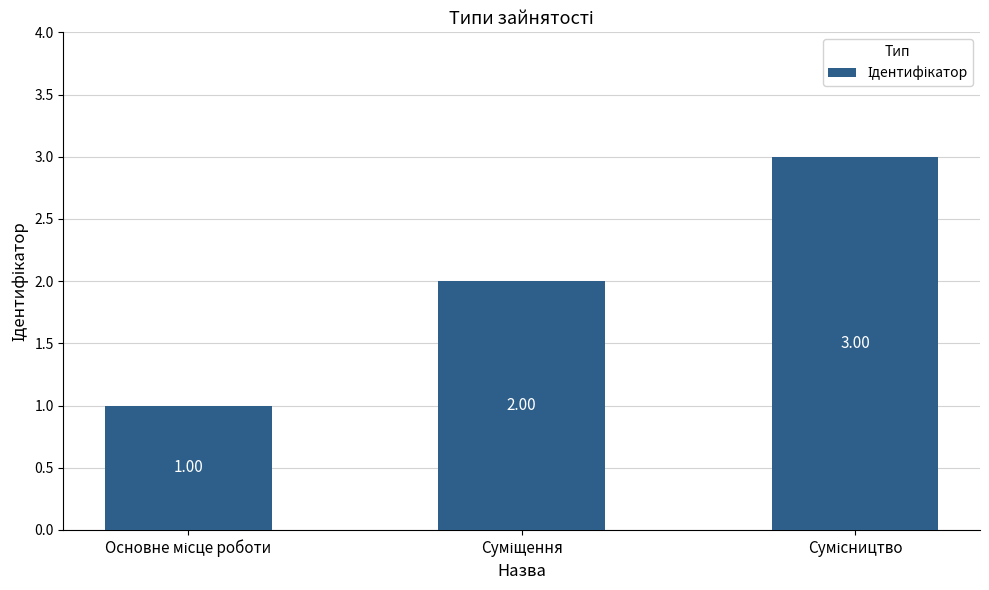

What is the sum of all values?

6